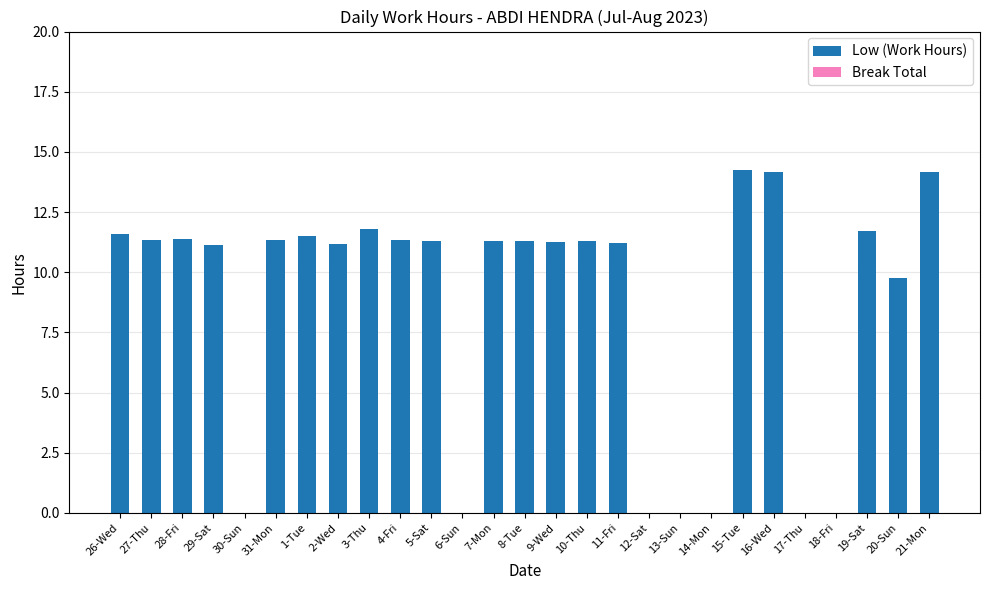

The value at 31-Mon is 7.0. True or false?

False